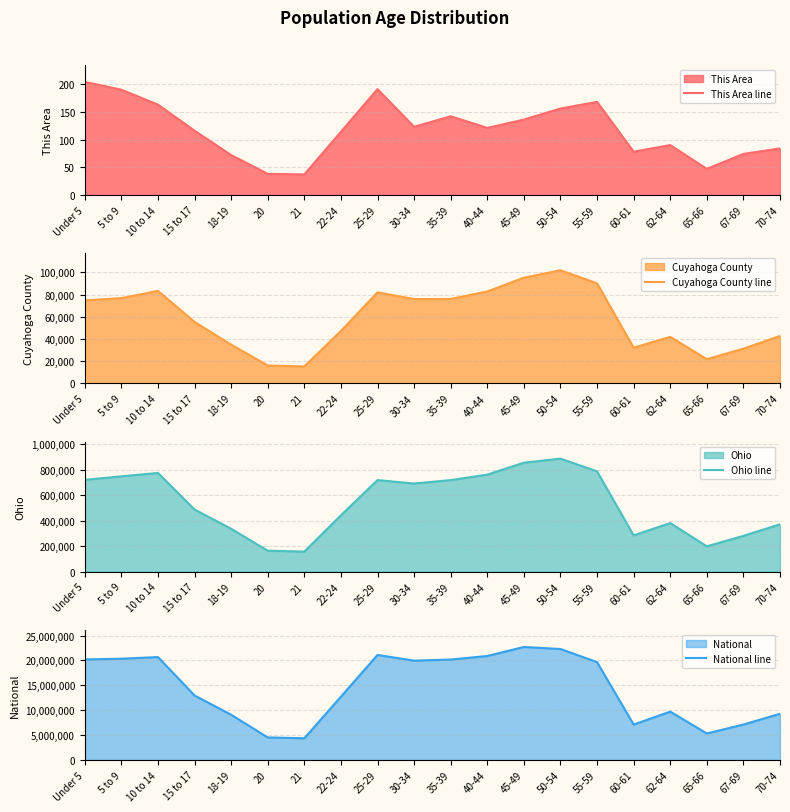

Reading right to left, list all the values displayed in this chart.

This Area line: 84	74	47	90	78	168	156	136	121	142	123	191	114	37	38	72	116	163	190	204
Cuyahoga County line: 42673	31211	21722	41874	32055	90182	101938	95248	82814	76059	76000	81986	47199	15149	15987	34828	55302	83351	76816	74793
Ohio line: 371370	280531	198333	381006	284403	786857	887057	855134	761369	718462	691329	718630	442085	157045	163986	336375	487307	774699	747889	720856
National line: 9278166	7115361	5319902	9704197	7113727	19664805	22298125	22708591	20890964	20179642	19962099	21101849	12712576	4354294	4519129	9086089	12954254	20677194	20348657	20201362